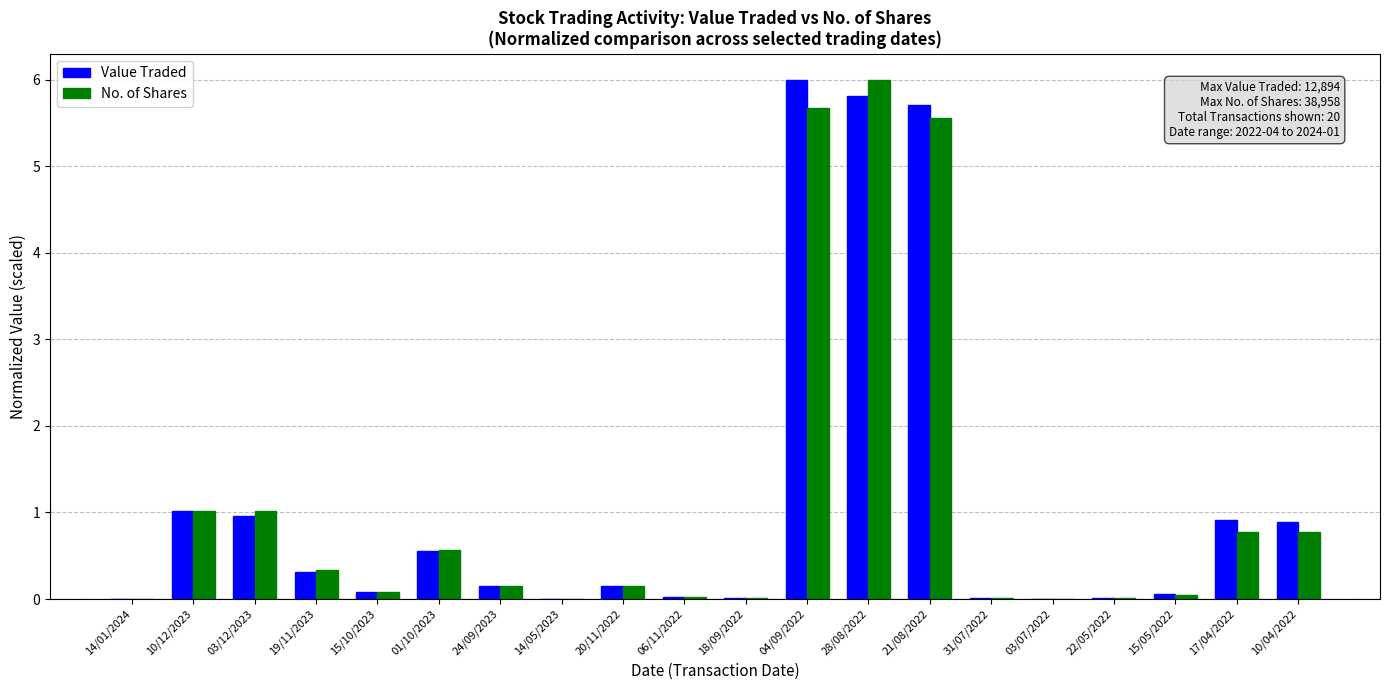

How many groups of bars are there?

20